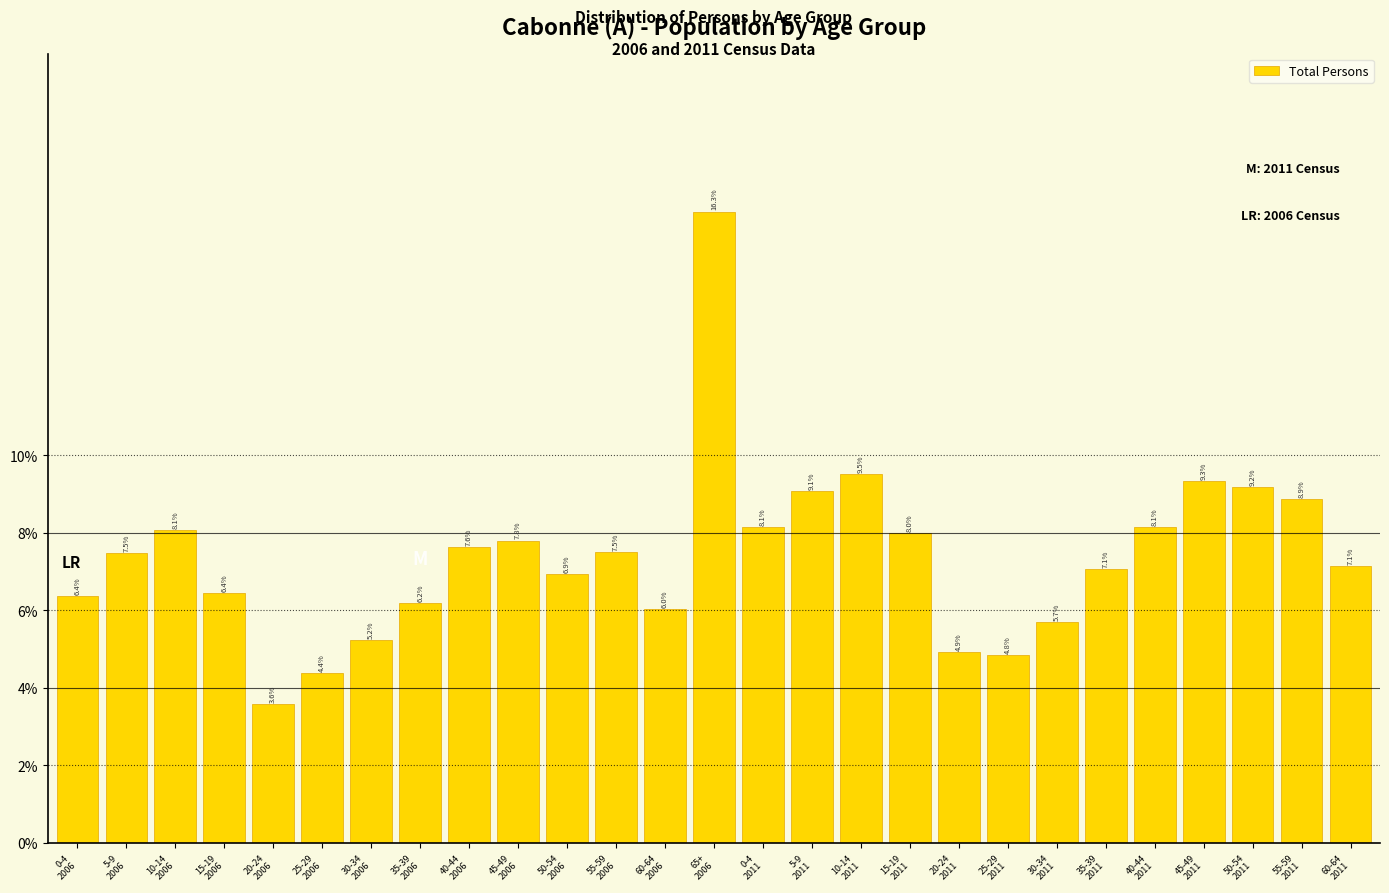

Reading left to right, list all the values displayed in this chart.

6.4	7.5	8.1	6.4	3.6	4.4	5.2	6.2	7.6	7.8	6.9	7.5	6.0	16.3	8.1	9.1	9.5	8.0	4.9	4.8	5.7	7.1	8.1	9.3	9.2	8.9	7.1